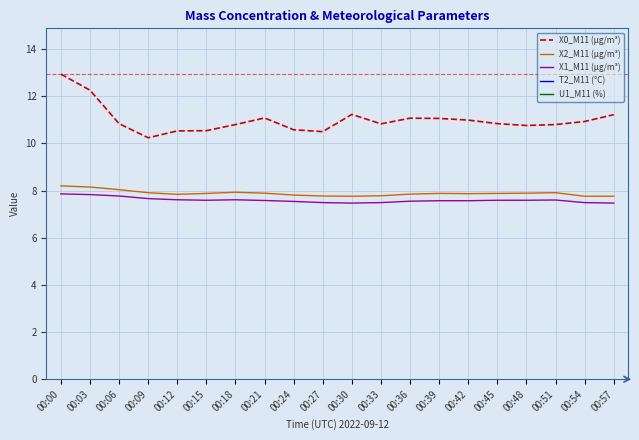

True or false: U1_M11 (%) and X2_M11 (μg/m³) cross at least once.

False